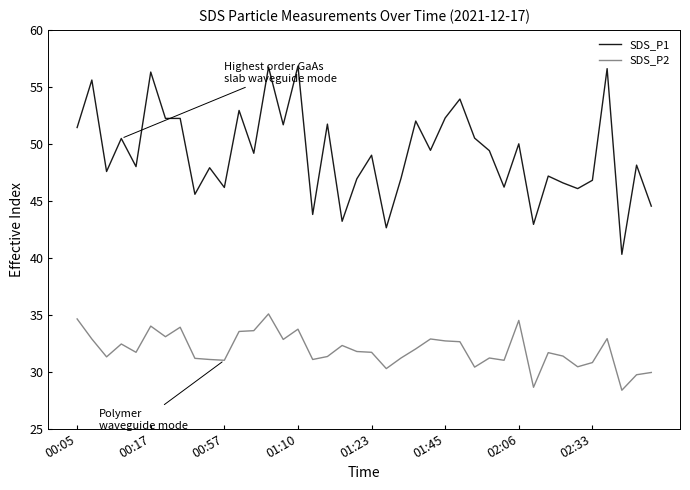

True or false: SDS_P2 and SDS_P1 cross at least once.

False